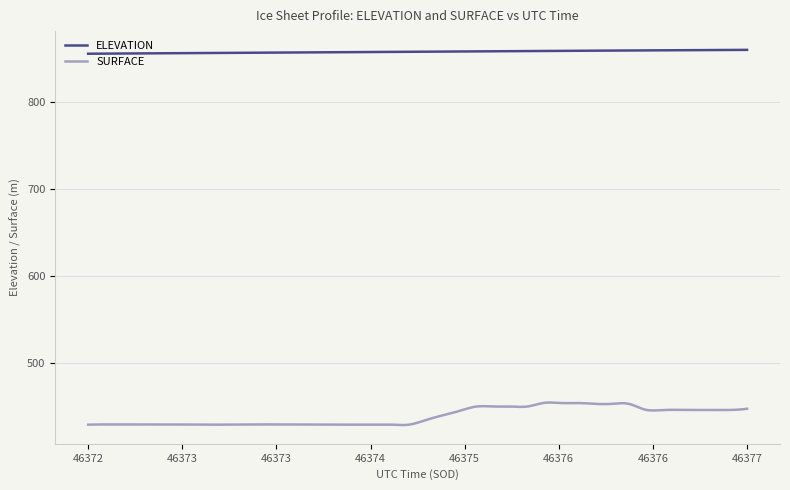

Which series has the largest range (max minus min)?

SURFACE